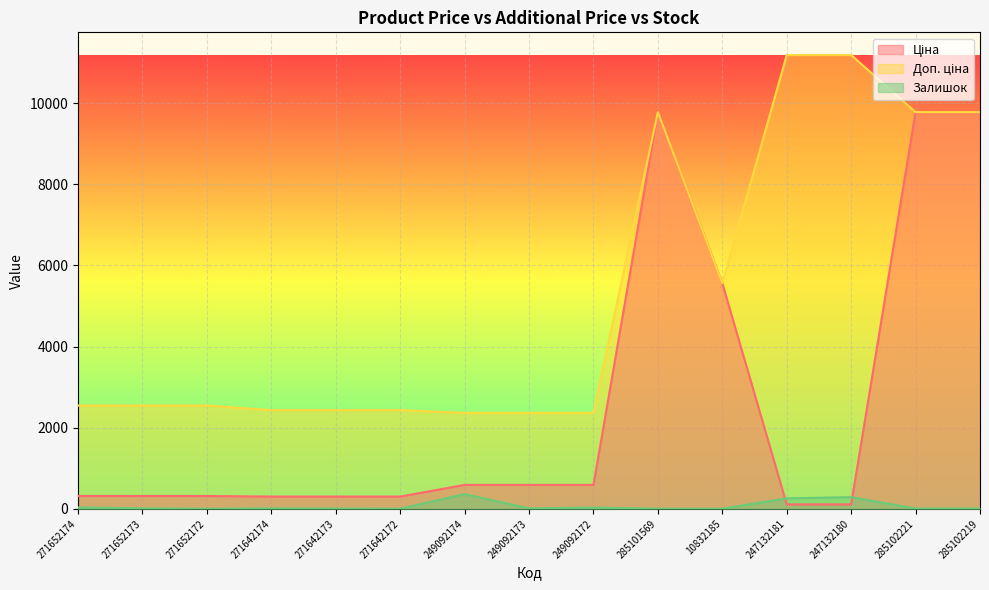

At which category does Ціна reach its first local peak?

285101569